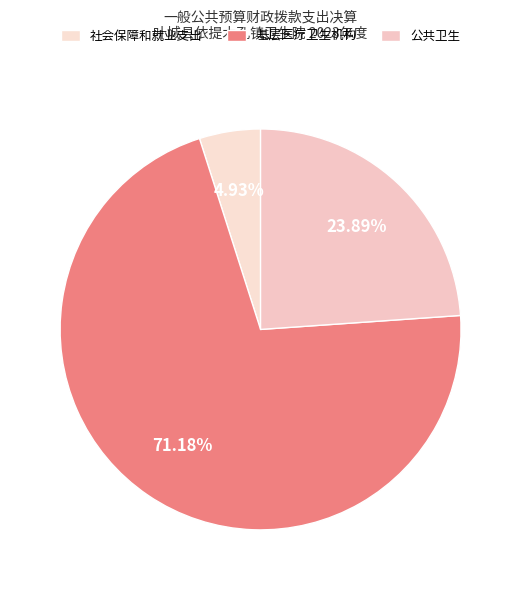

Which has a higher value, 基层医疗卫生机构 or 公共卫生?

基层医疗卫生机构